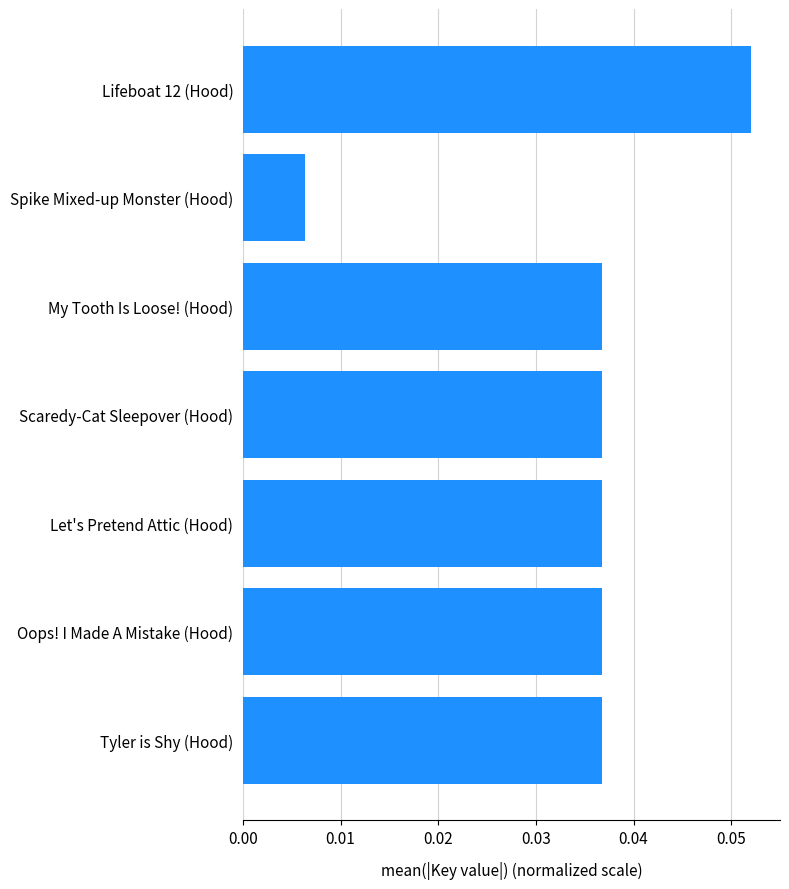

What is the label of the 5th bar from the bottom?

My Tooth Is Loose! (Hood)